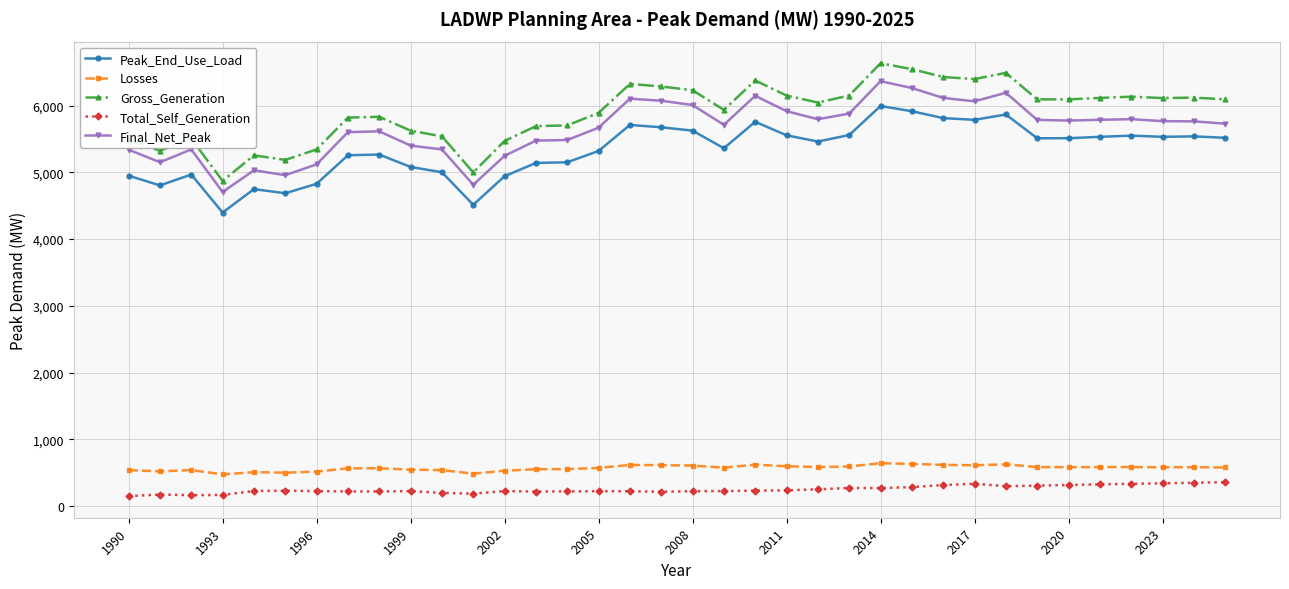

True or false: Gross_Generation and Losses intersect in this chart.

False